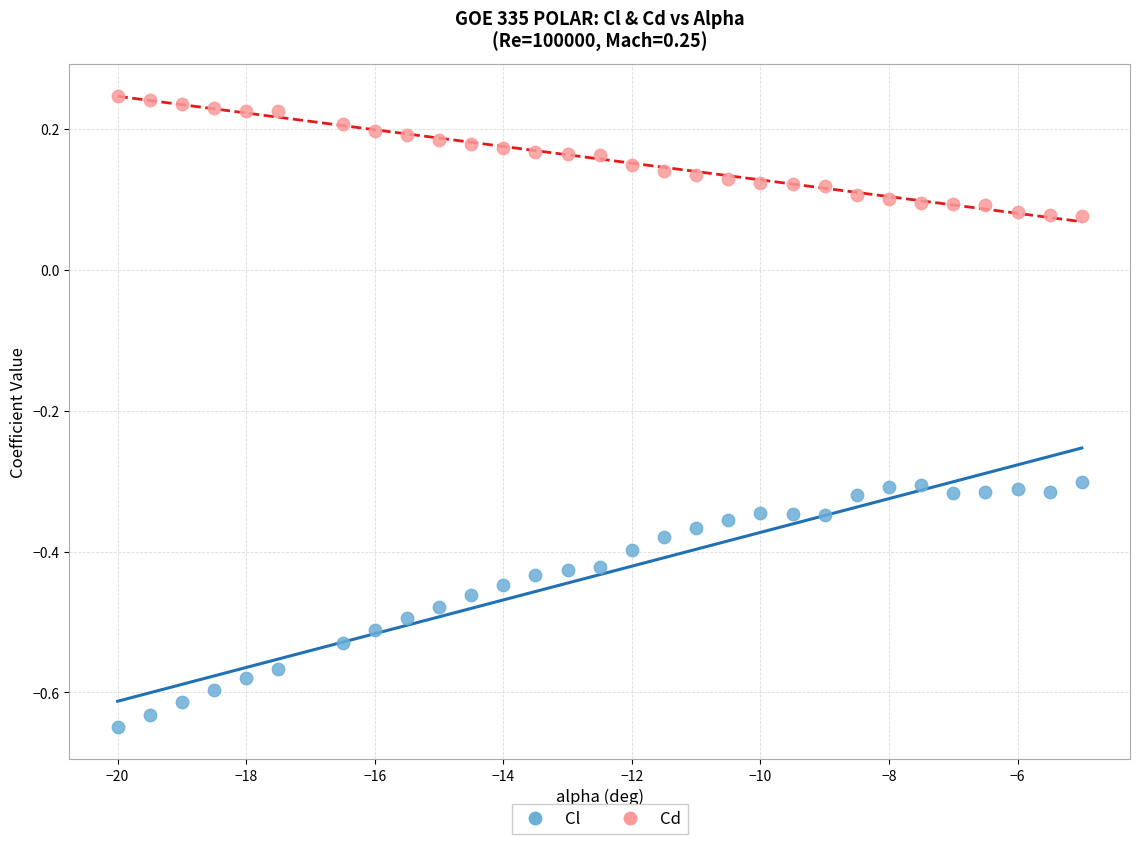

Which series has the largest Y range (max minus min)?

Cl